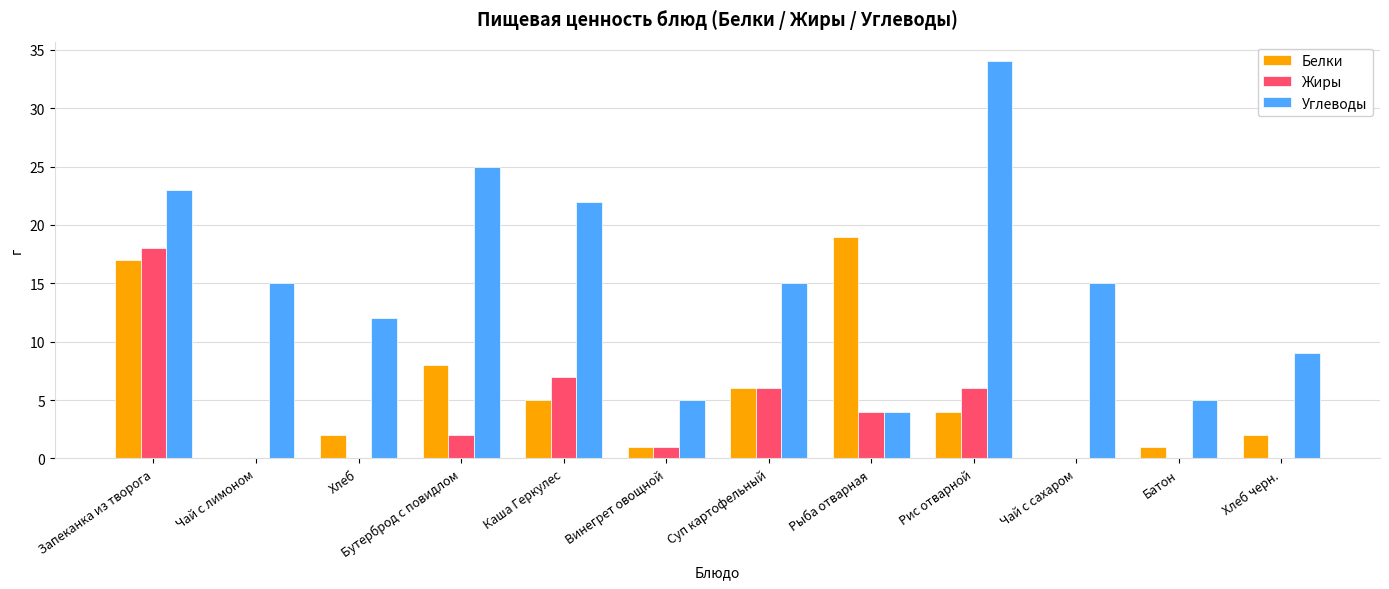

Reading left to right, transcribe all the data shown in this chart.

Белки: Запеканка из творога=17	Чай с лимоном=0	Хлеб=2	Бутерброд с повидлом=8	Каша Геркулес=5	Винегрет овощной=1	Суп картофельный=6	Рыба отварная=19	Рис отварной=4	Чай с сахаром=0	Батон=1	Хлеб черн.=2
Жиры: Запеканка из творога=18	Чай с лимоном=0	Хлеб=0	Бутерброд с повидлом=2	Каша Геркулес=7	Винегрет овощной=1	Суп картофельный=6	Рыба отварная=4	Рис отварной=6	Чай с сахаром=0	Батон=0	Хлеб черн.=0
Углеводы: Запеканка из творога=23	Чай с лимоном=15	Хлеб=12	Бутерброд с повидлом=25	Каша Геркулес=22	Винегрет овощной=5	Суп картофельный=15	Рыба отварная=4	Рис отварной=34	Чай с сахаром=15	Батон=5	Хлеб черн.=9